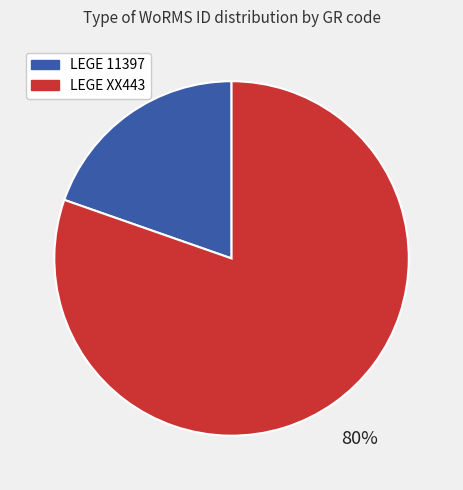

To the nearest percent, what is the average slice percentage?

50%